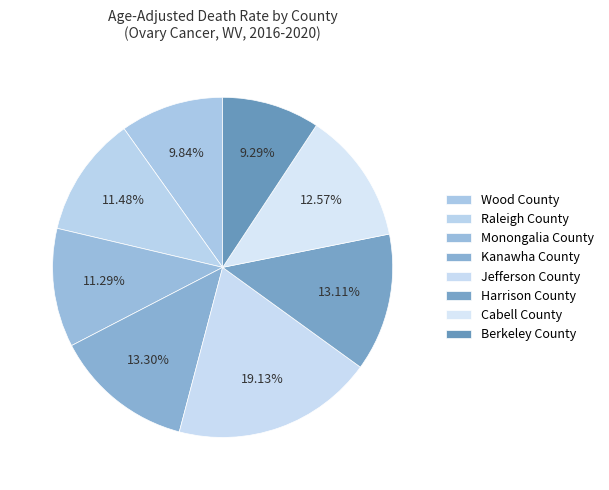

How many slices are in this pie chart?

8